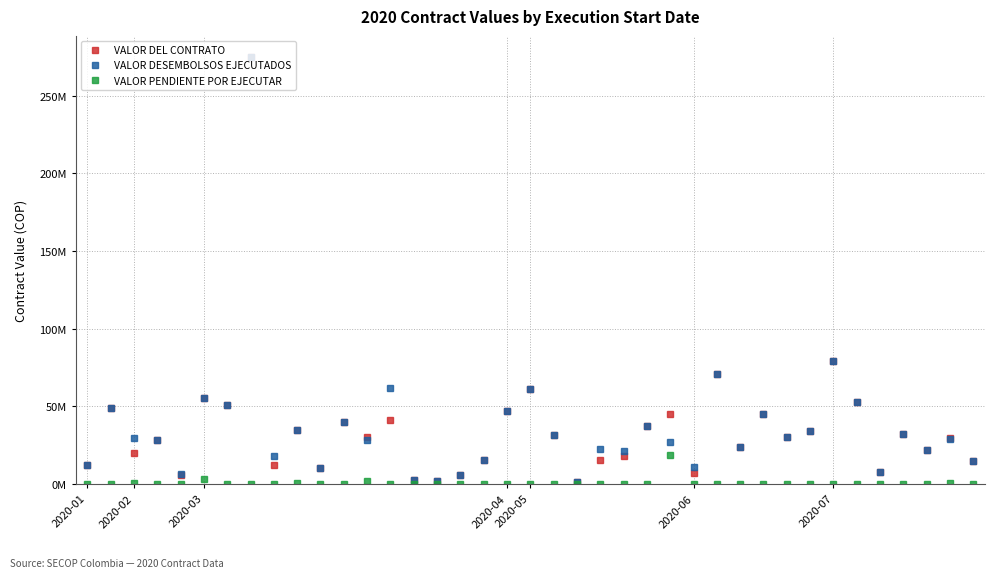

What are all the series names shown in the legend?

VALOR DEL CONTRATO, VALOR DESEMBOLSOS EJECUTADOS, VALOR PENDIENTE POR EJECUTAR